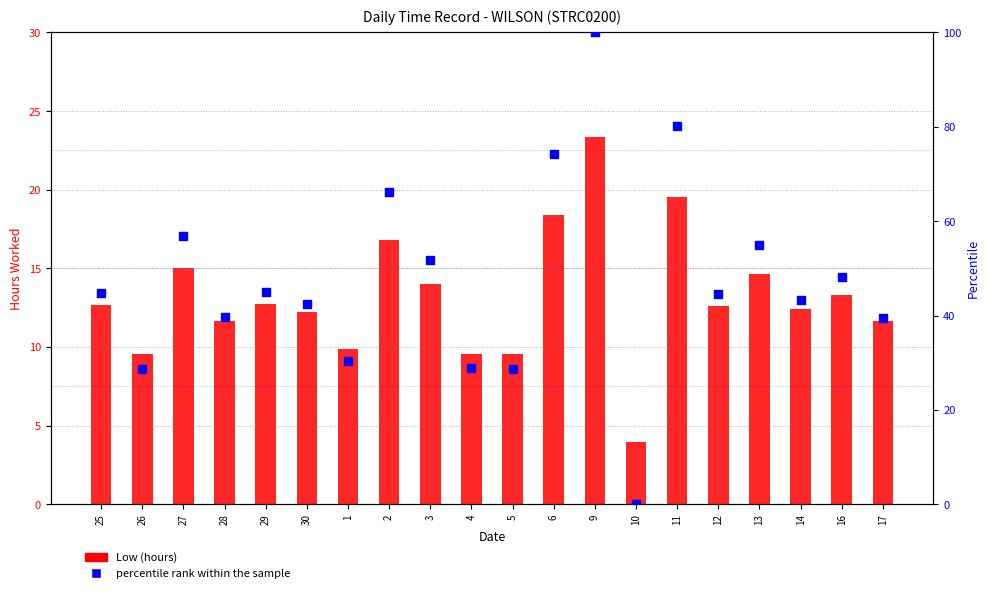

Which series contains the highest Y value?

Percentile rank within the sample